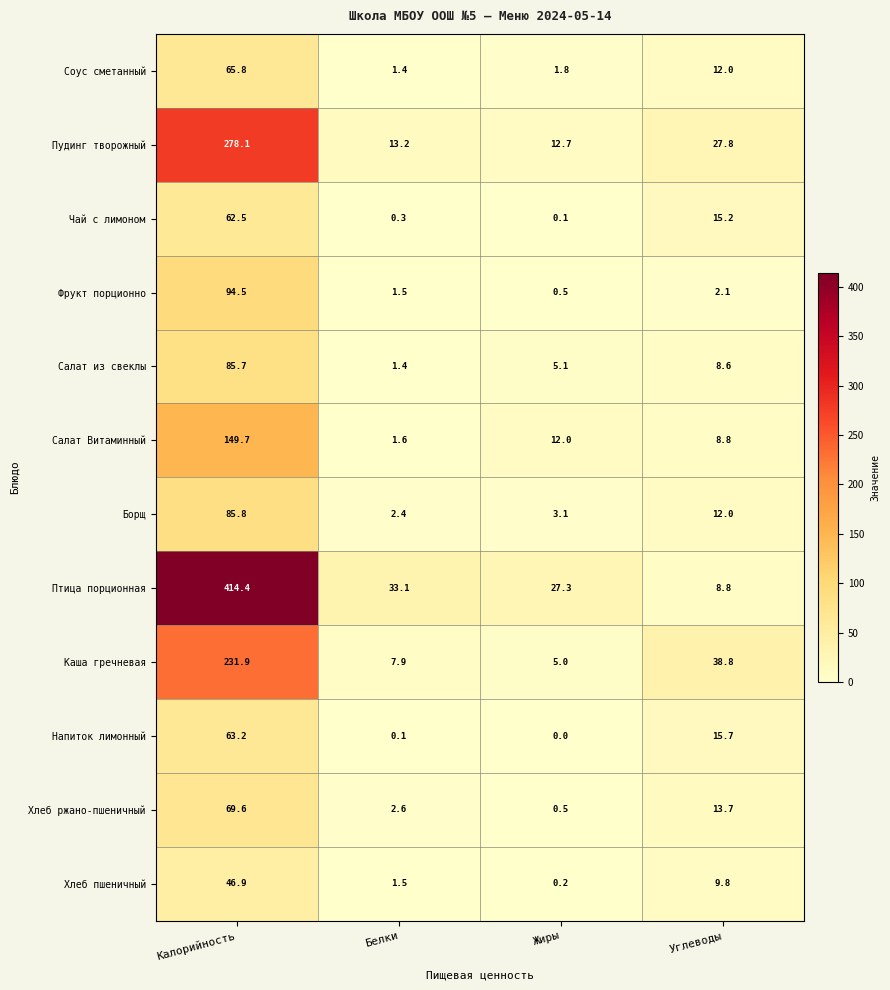

How many categories are shown in the chart?

4